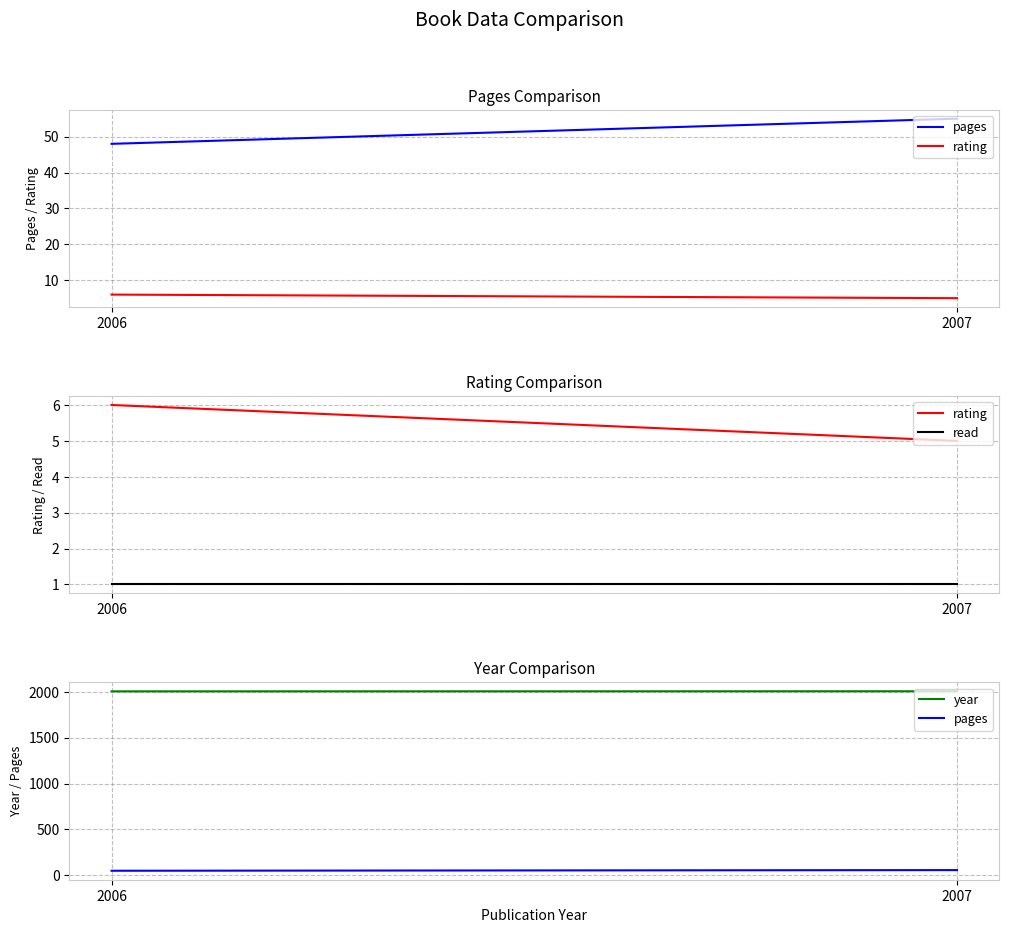

Reading left to right, what are all the values shown in this chart?

pages: 2006=48	2007=55
rating: 2006=6	2007=5
read: 2006=1	2007=1
year: 2006=2006	2007=2007